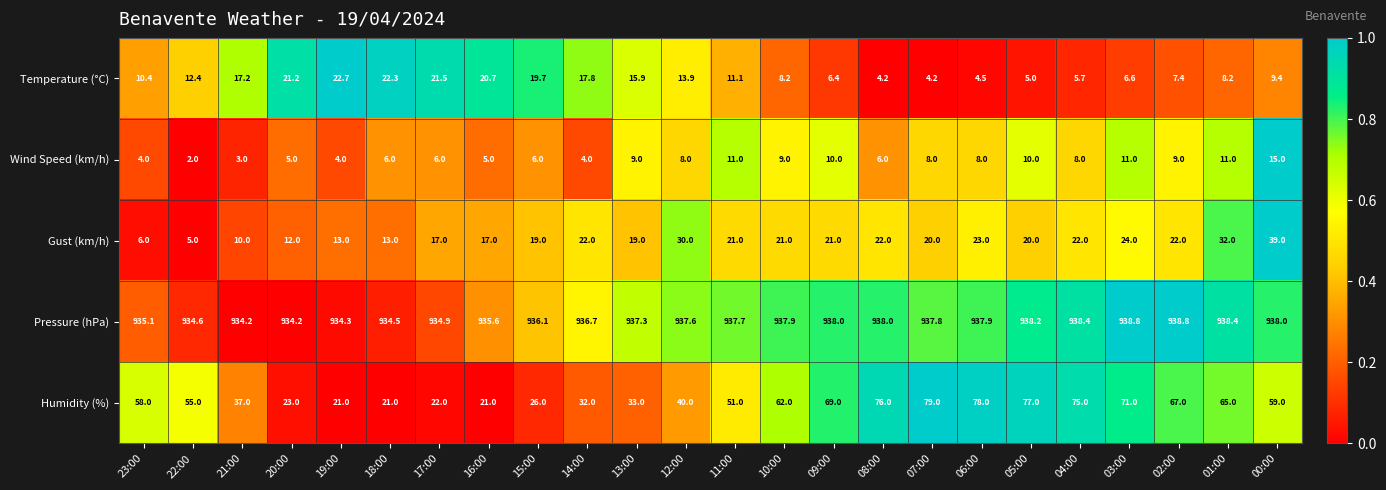

How many series are shown in this chart?

5